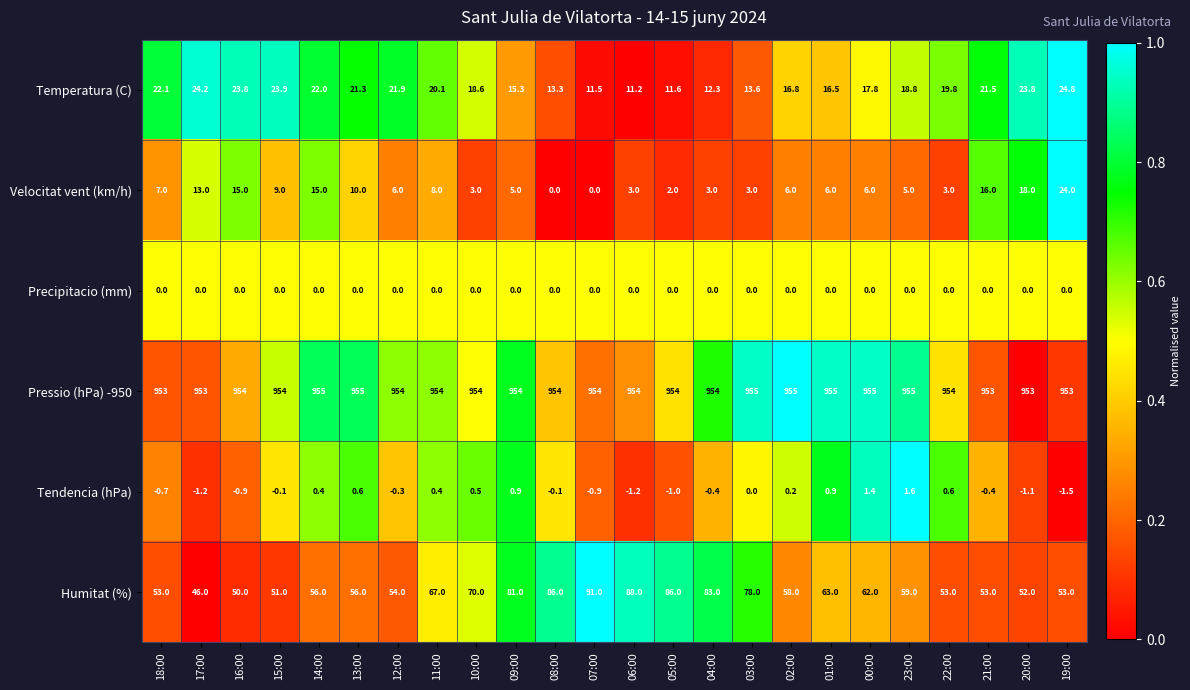

Rank the series by their maximum value, from highest to lowest.

Pressio (hPa) -950, Humitat (%), Temperatura (C), Velocitat vent (km/h), Tendencia (hPa), Precipitacio (mm)